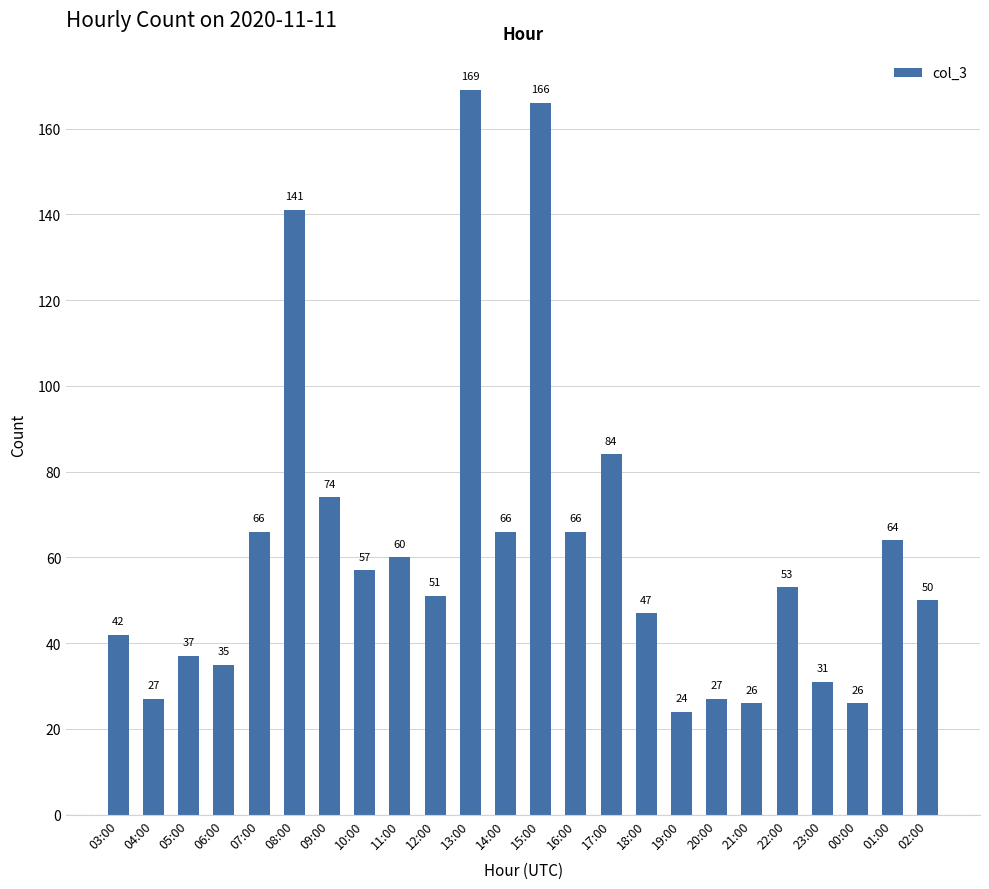

What is the change in value from 06:00 to 12:00?

+16